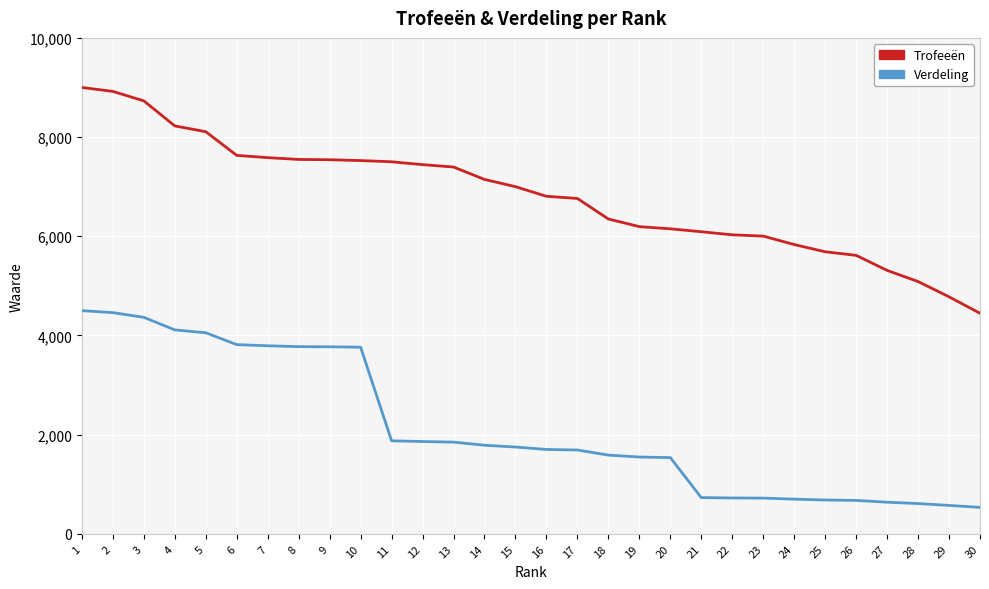

List the series in order of their peak value, lowest first.

Verdeling, Trofeeën